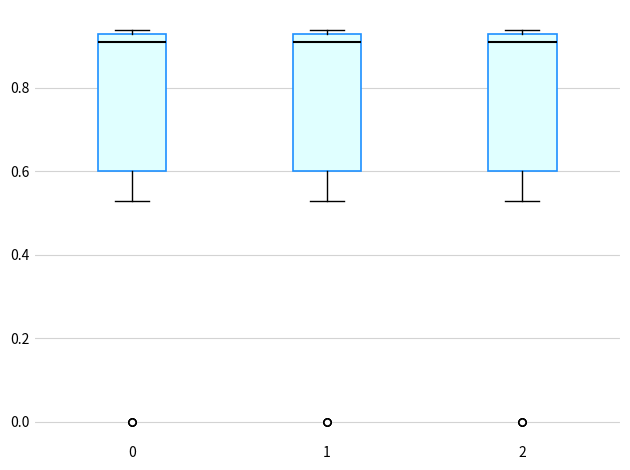

Reading left to right, transcribe this box plot: for each box, give where its median line is, the range the box spans, and where its two whiskers end, as read against the y-axis. The values are not printed on the chart, so give them approximately, as read against the axis.

0: median 0.92, box 0.60 to 0.94, whiskers 0.54 to 0.94 (just above the box's upper edge)
1: median 0.92, box 0.60 to 0.94, whiskers 0.54 to 0.94 (just above the box's upper edge)
2: median 0.92, box 0.60 to 0.94, whiskers 0.54 to 0.94 (just above the box's upper edge)